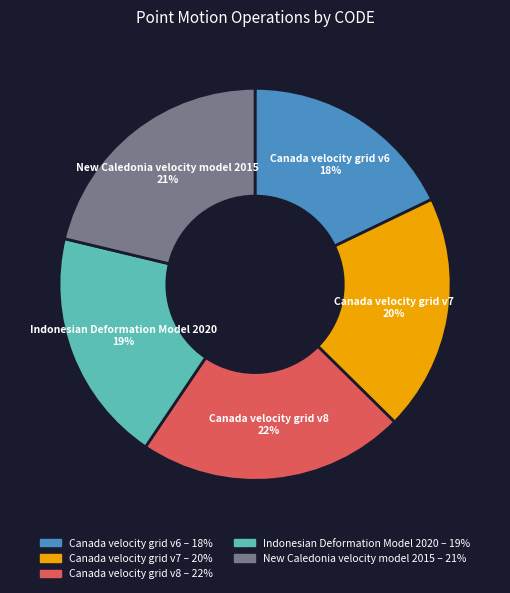

Is it true that Canada velocity grid v6 is 7% of the pie?

False